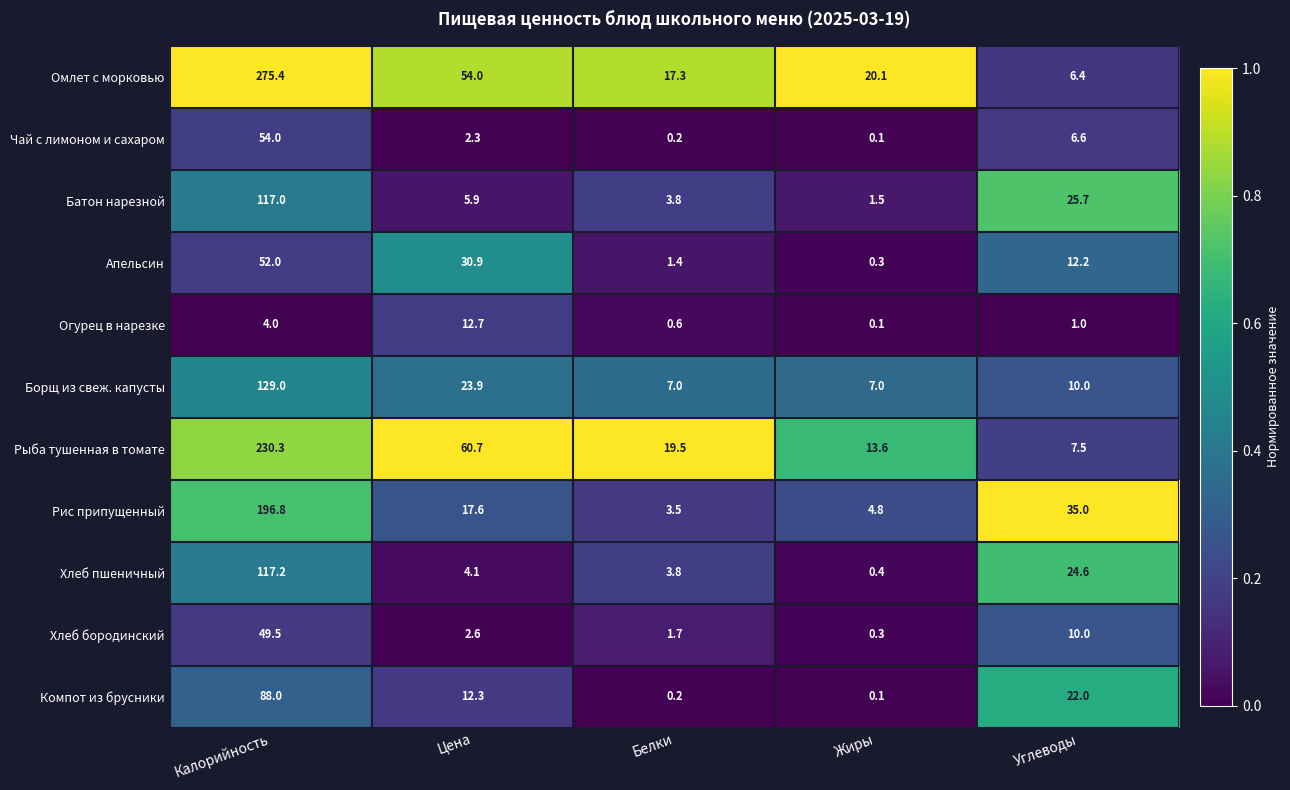

What is the lowest value of the Батон нарезной series?

1.5